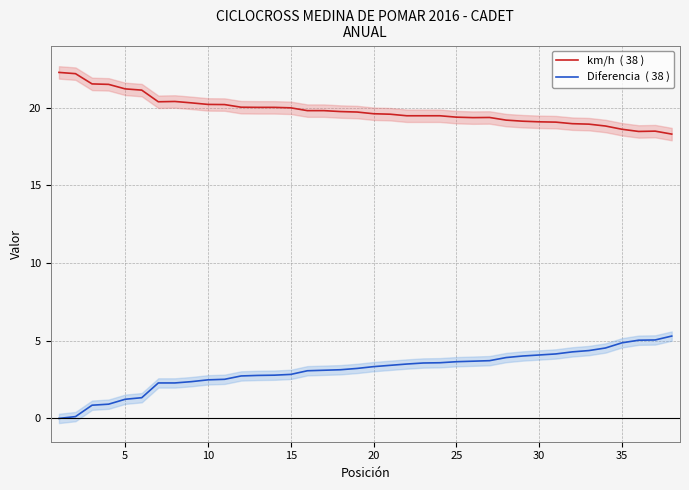

Rank the series by their average value, from lowest to highest.

Diferencia  ( 38 ), km/h  ( 38 )